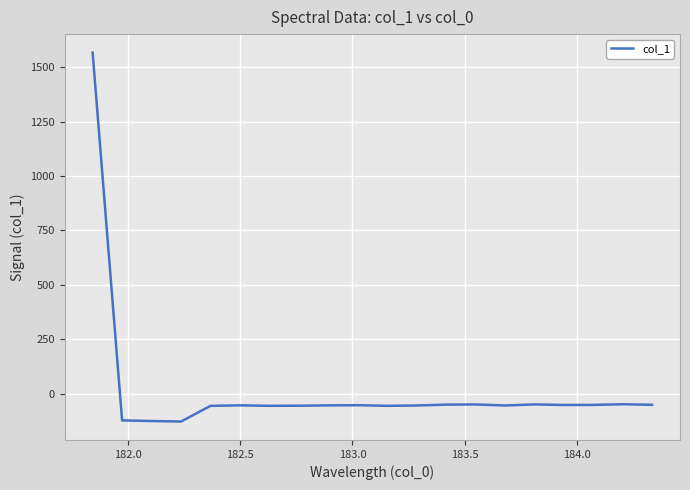

What is the difference between the maximum and minimum values?

1693.4